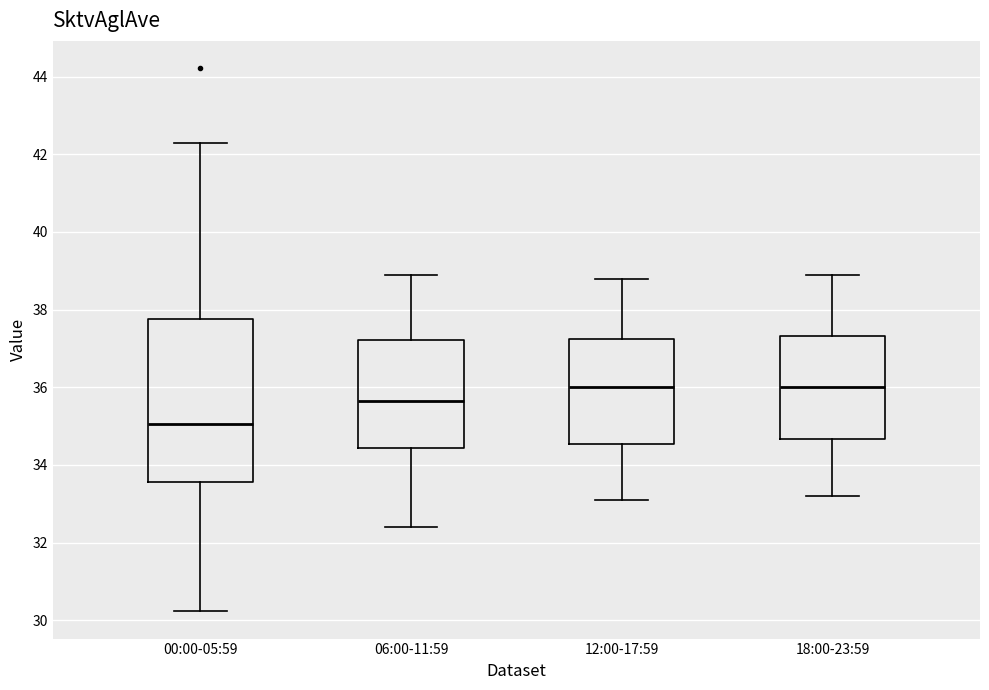

Where does the median line of the box for 12:00-17:59 sit on the y-axis? The values are not printed on the chart, so give them approximately, as read against the axis.

36.0